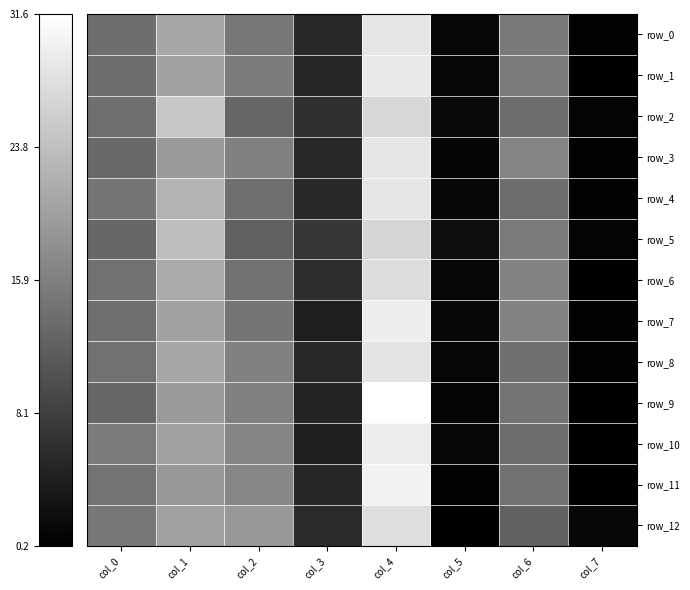

At how many categories does at least one series exceed 22?

2